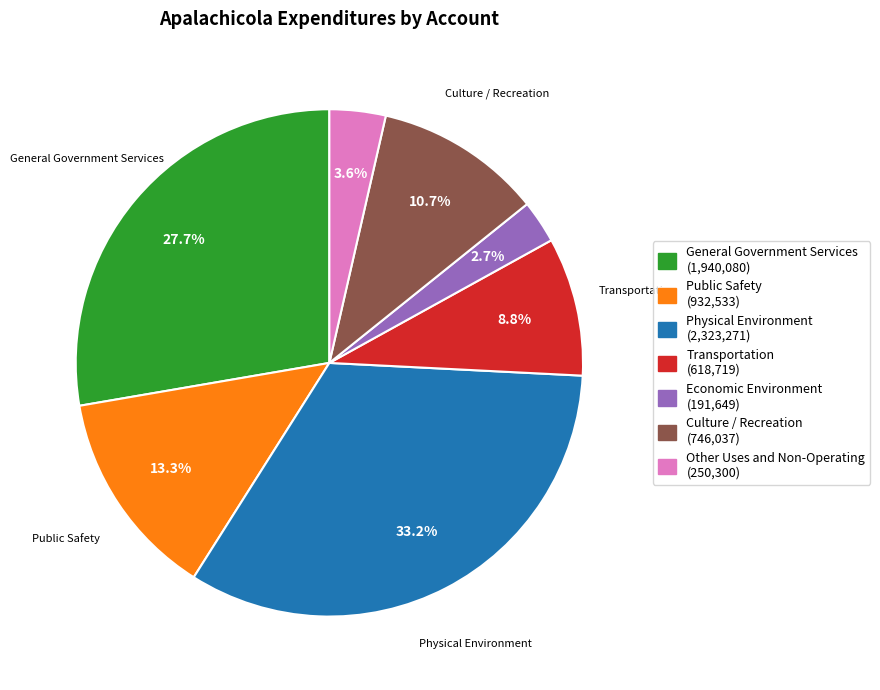

Does any single category account for the majority?

No